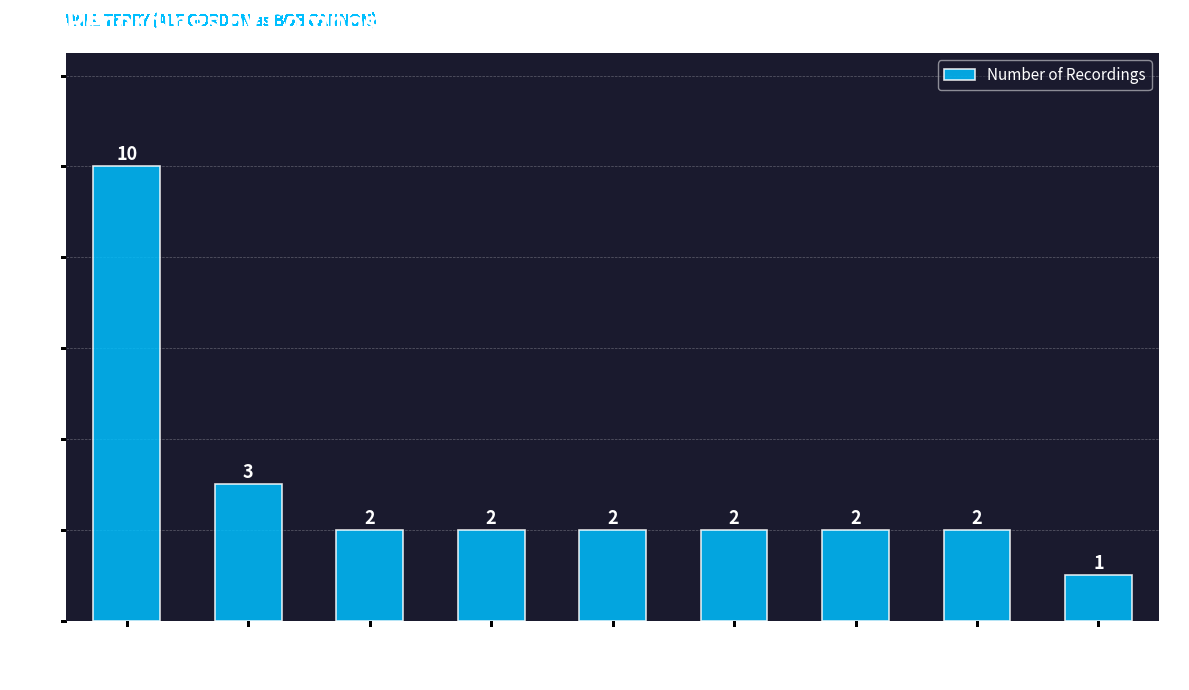

Where does the data first go above 2?

Will Terry